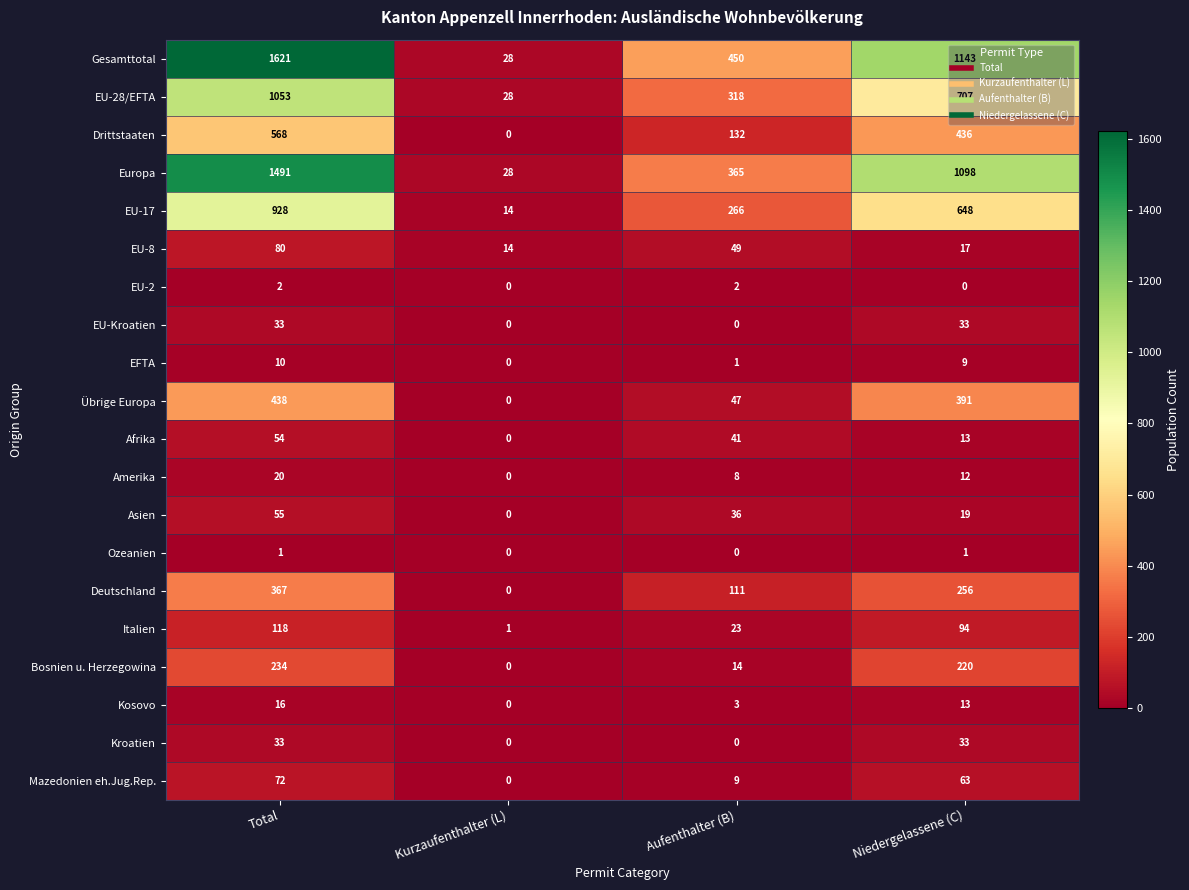

The EU-17 series shows 5 at Kurzaufenthalter (L). True or false?

False